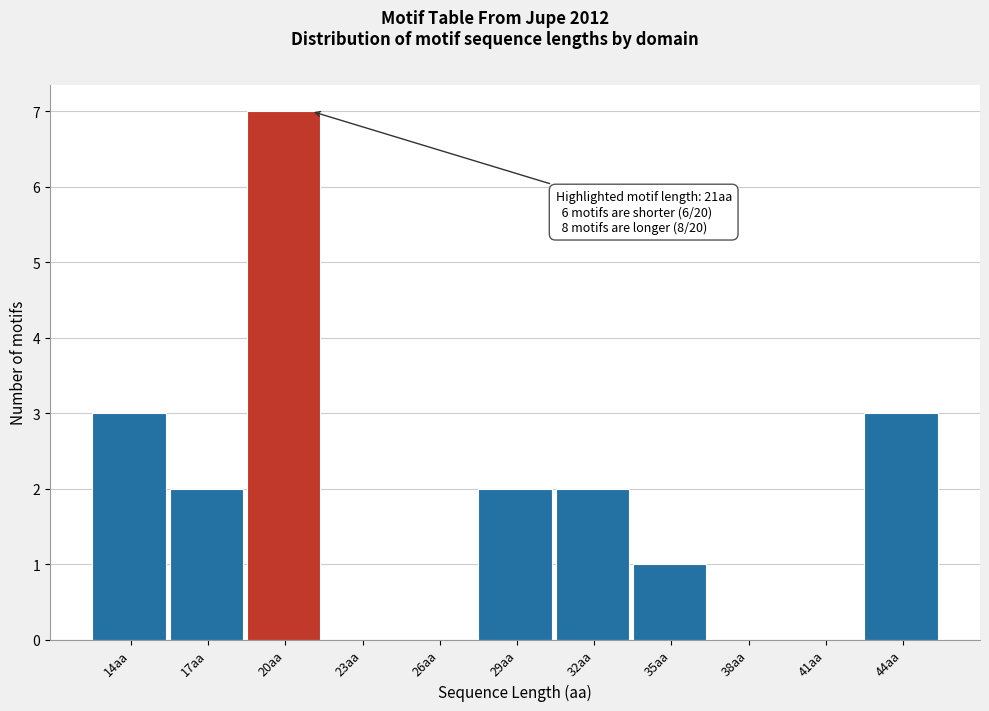

Reading left to right, list all the values displayed in this chart.

14aa=3	17aa=2	20aa=7	23aa=0	26aa=0	29aa=2	32aa=2	35aa=1	38aa=0	41aa=0	44aa=3